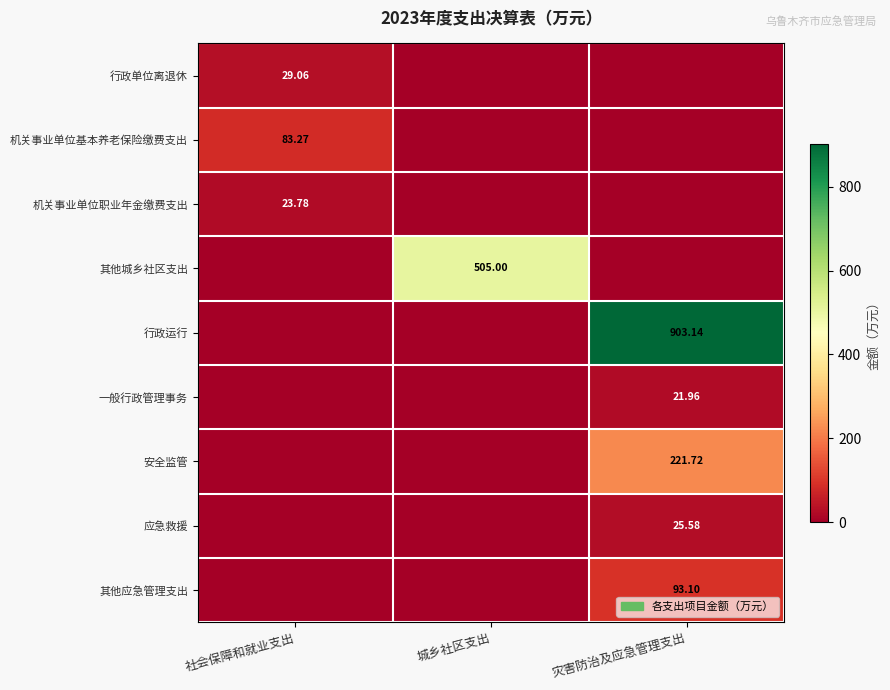

Rank the series at 社会保障和就业支出 from lowest to highest value.

其他城乡社区支出, 行政运行, 一般行政管理事务, 安全监管, 应急救援, 其他应急管理支出, 机关事业单位职业年金缴费支出, 行政单位离退休, 机关事业单位基本养老保险缴费支出